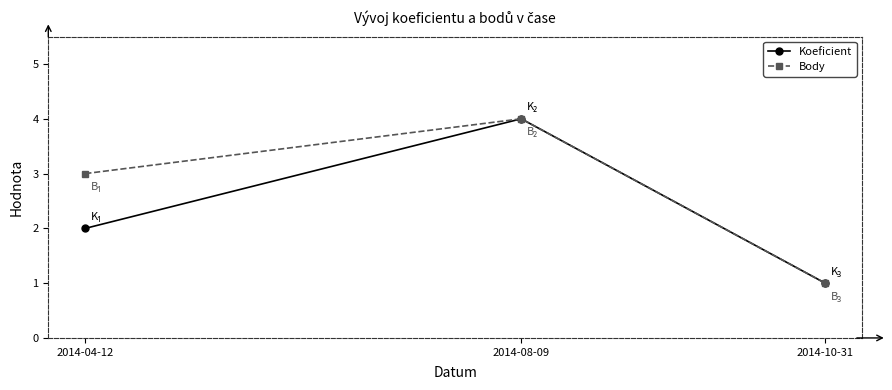

At which category is the sum across all series the highest?

2014-08-09